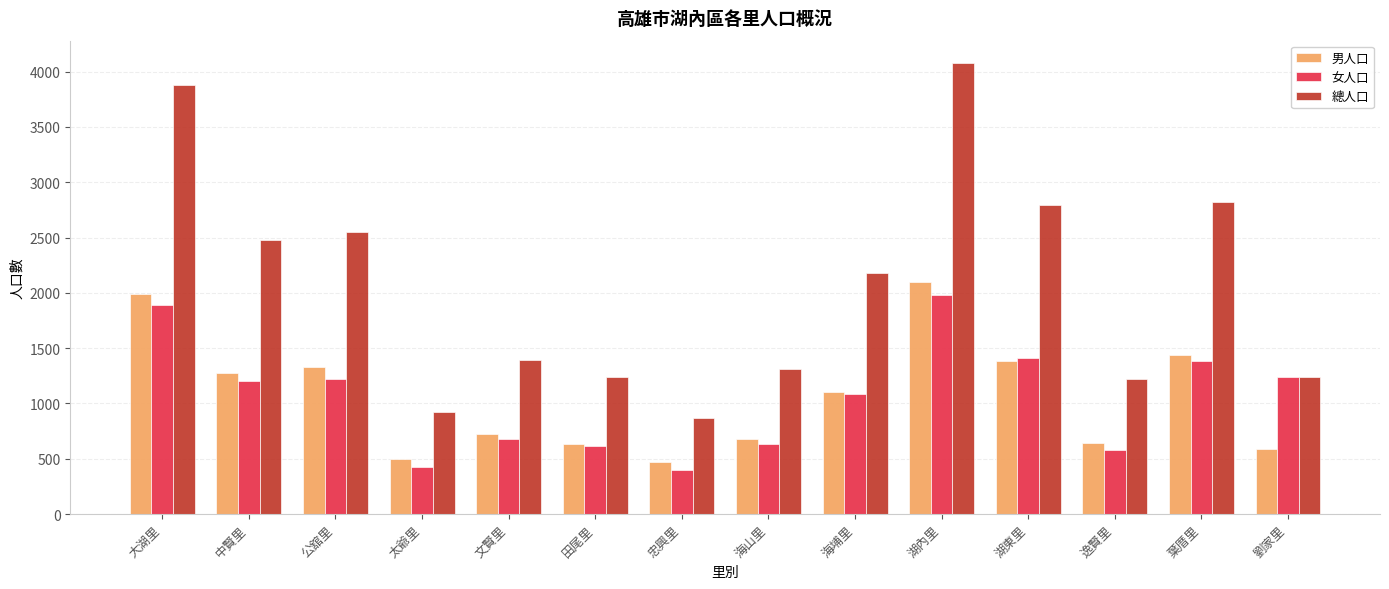

What is the spread (max minus min) of values at 海山里?

681